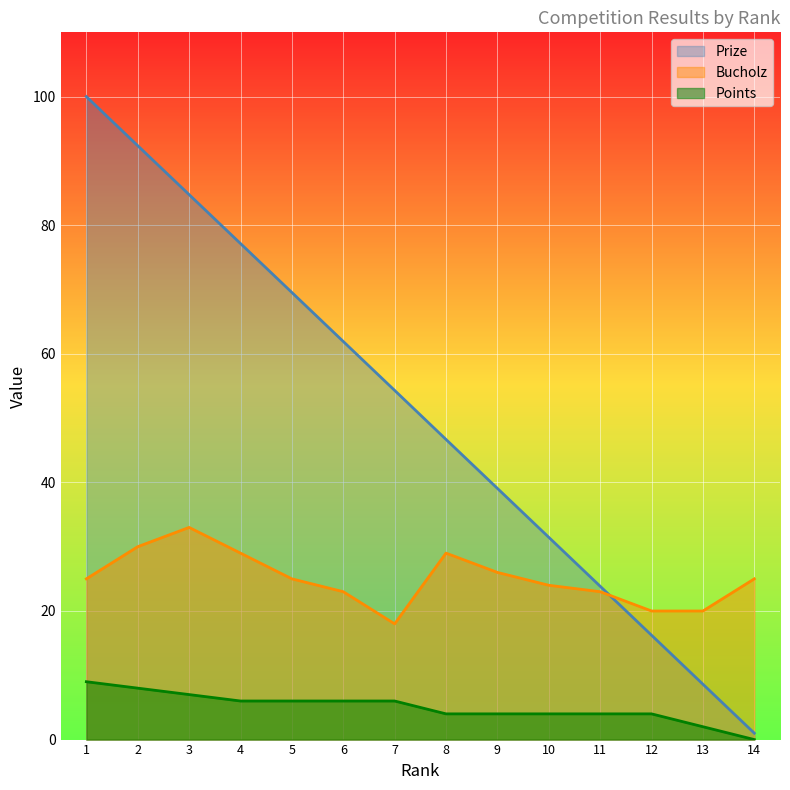

True or false: Bucholz and Points cross at least once.

False